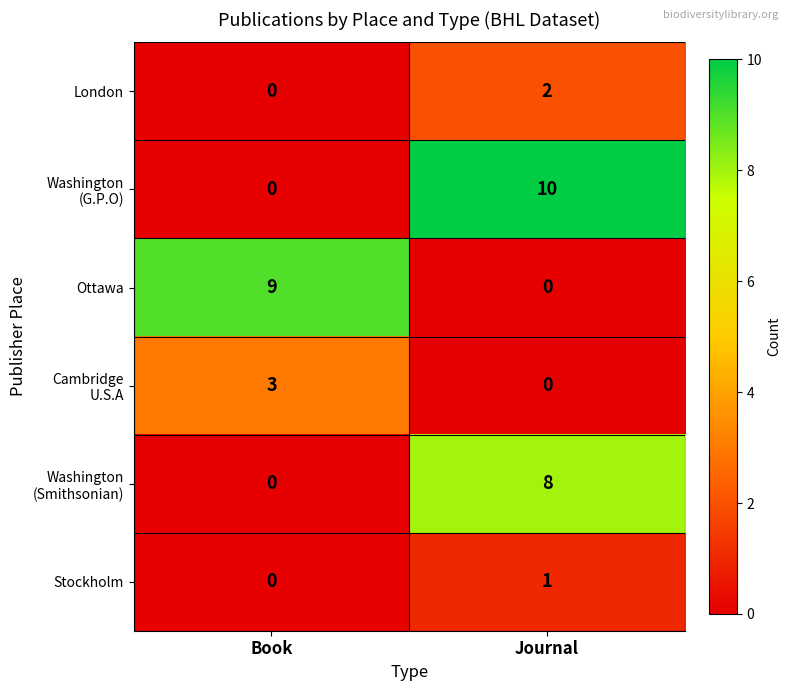

What is the spread (max minus min) of values at Book?

9